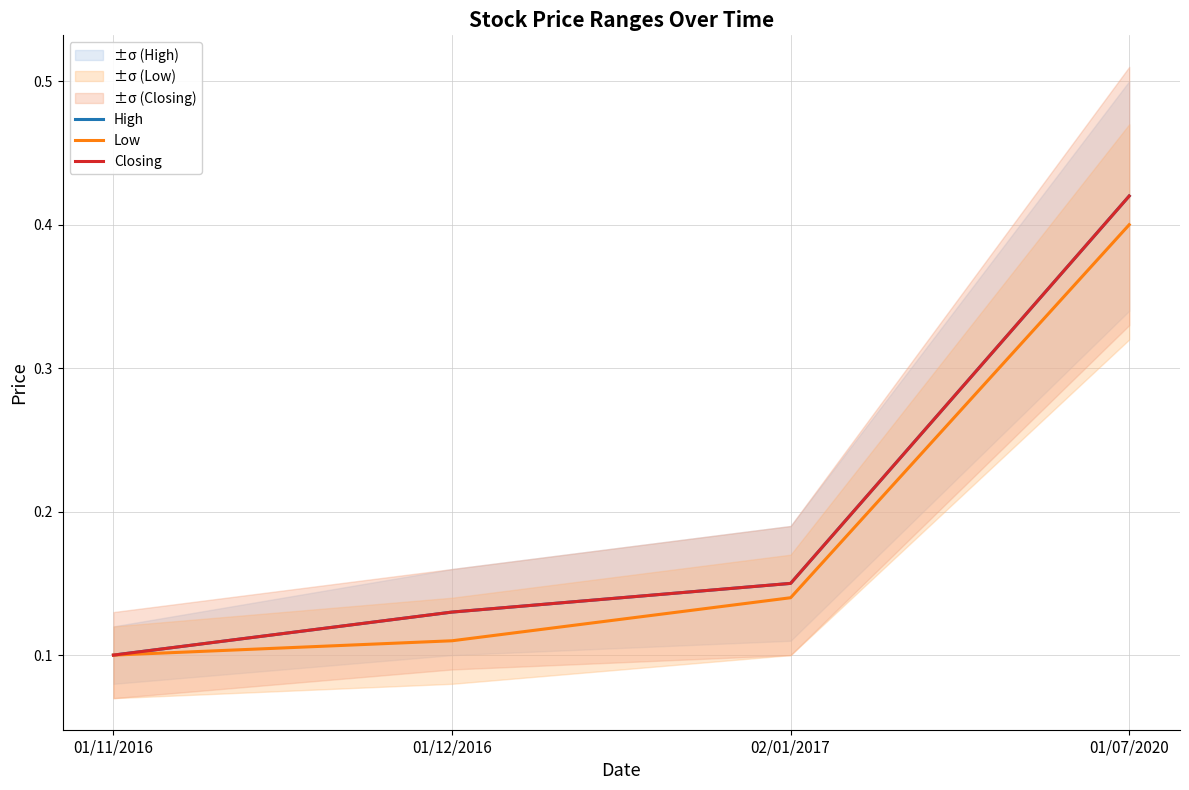

How many Low values are between 0 and 1?

4